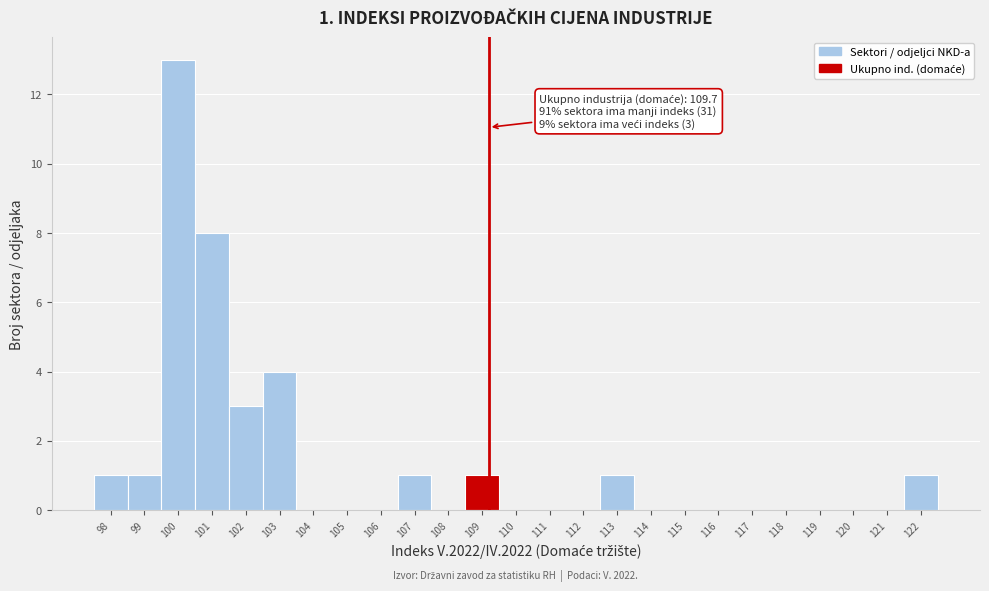

Reading left to right, list all the values displayed in this chart.

98=1	99=1	100=13	101=8	102=3	103=4	104=0	105=0	106=0	107=1	108=0	109=1	110=0	111=0	112=0	113=1	114=0	115=0	116=0	117=0	118=0	119=0	120=0	121=0	122=1